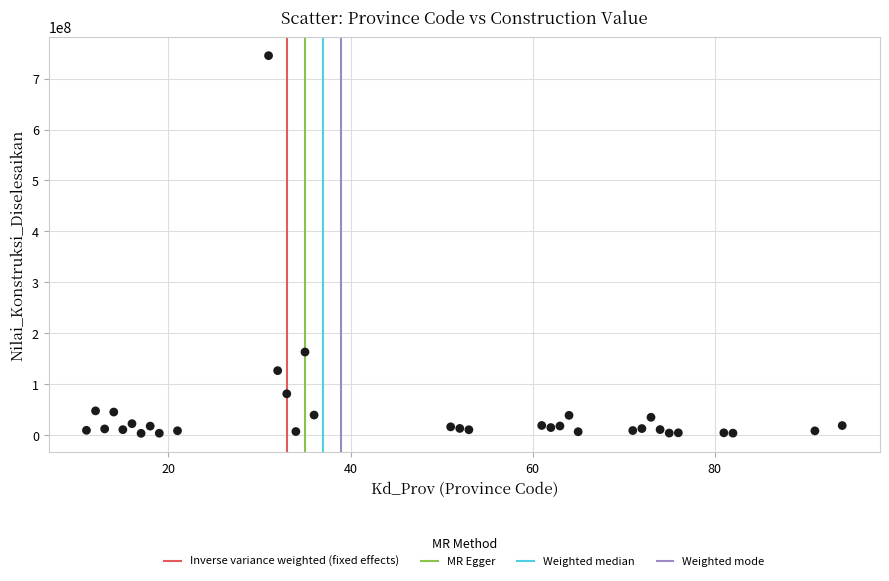

What is the range of Y values (max minus min)?

741419291